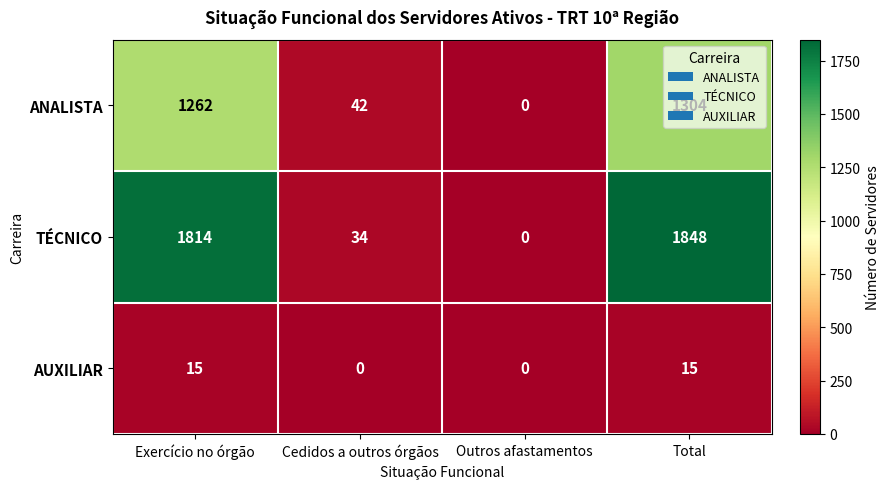

What is the difference between the maximum and second lowest values in the AUXILIAR series?

15